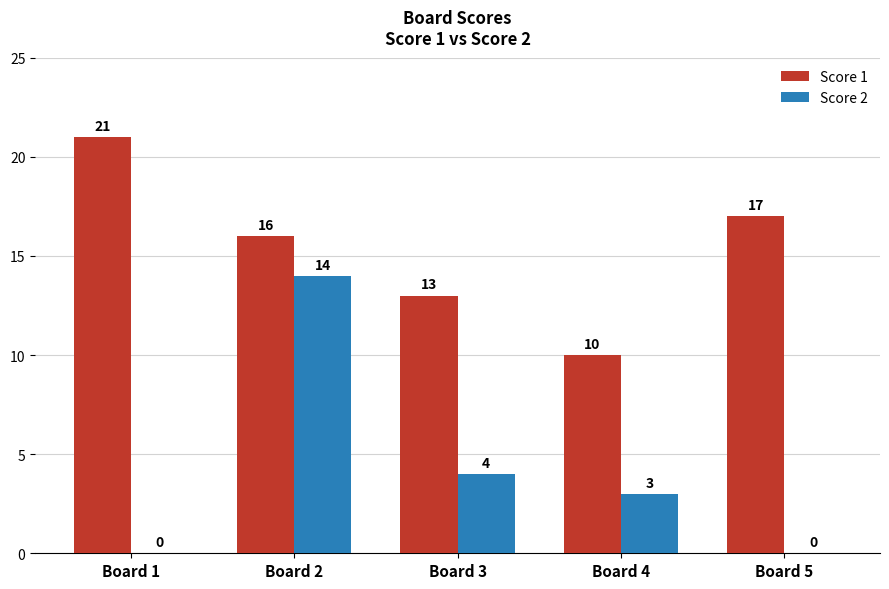

True or false: Score 2 has a value of 9 at Board 2.

False